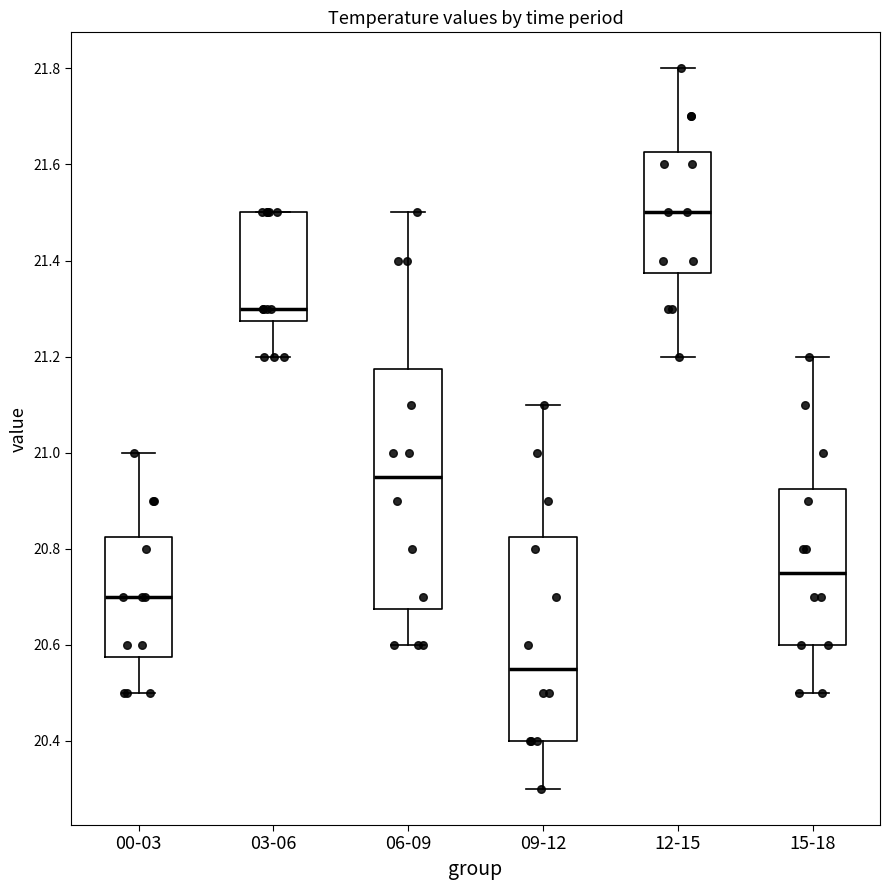

Which box is the tallest, from its lower edge to its upper edge?

06-09